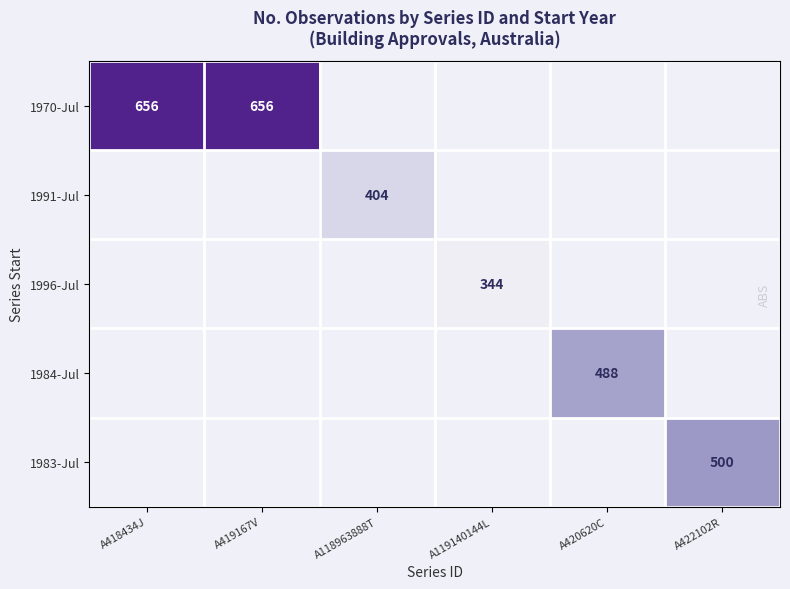

What is the smallest value displayed?

344.0